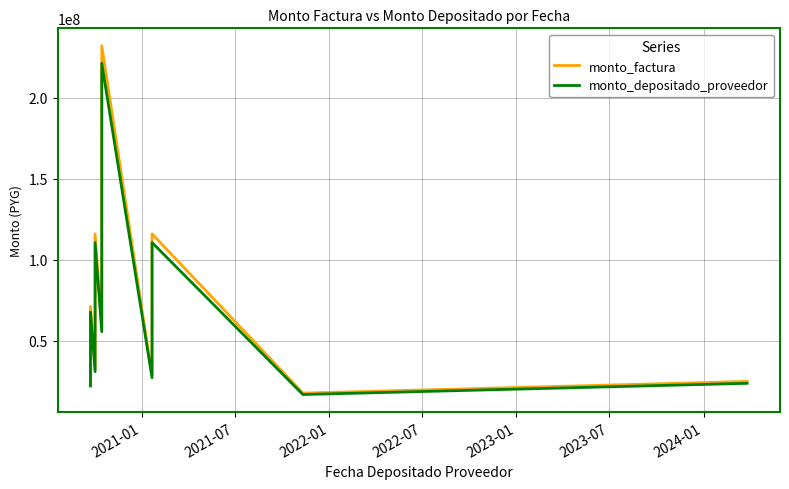

Which series has the largest range (max minus min)?

monto_factura